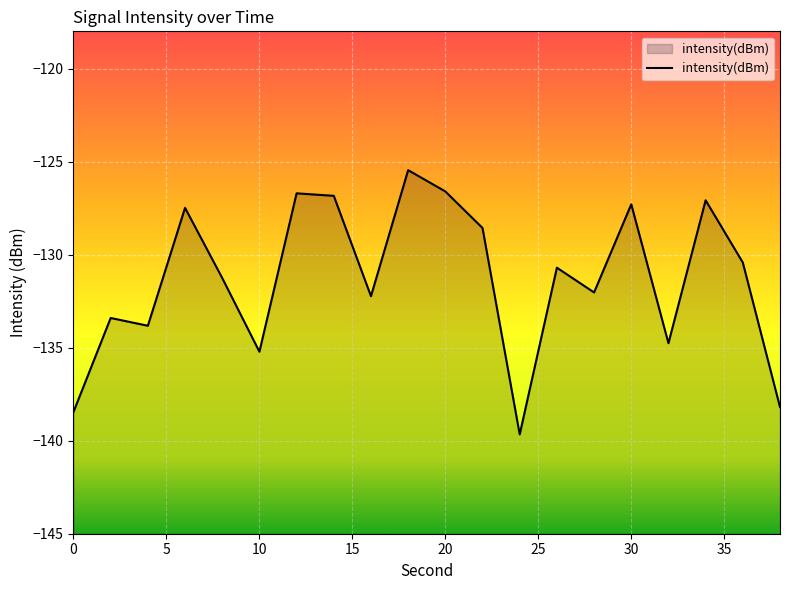

How many values are below -130?

12